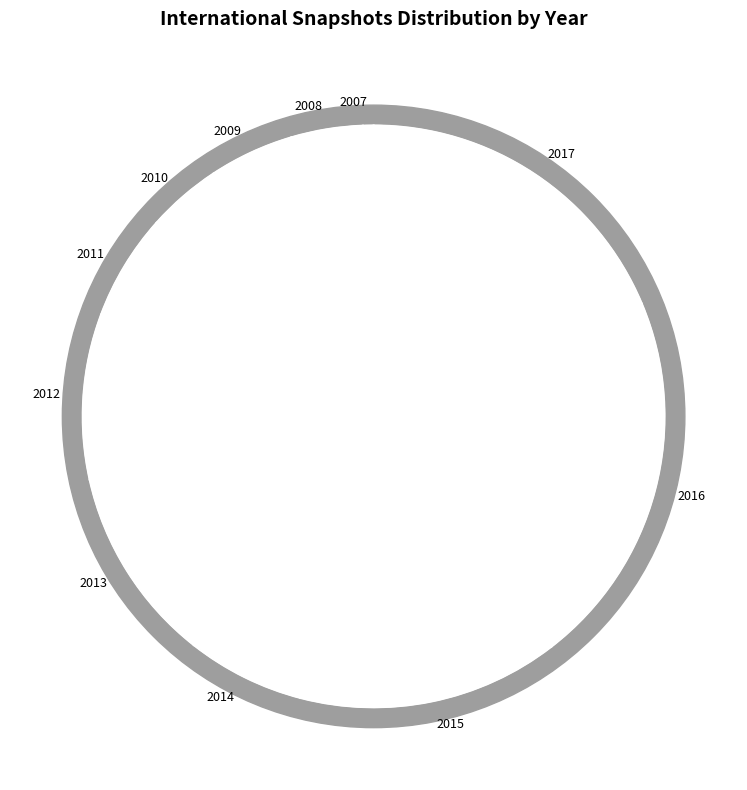

Does 22 account for over 50% of the chart?

No